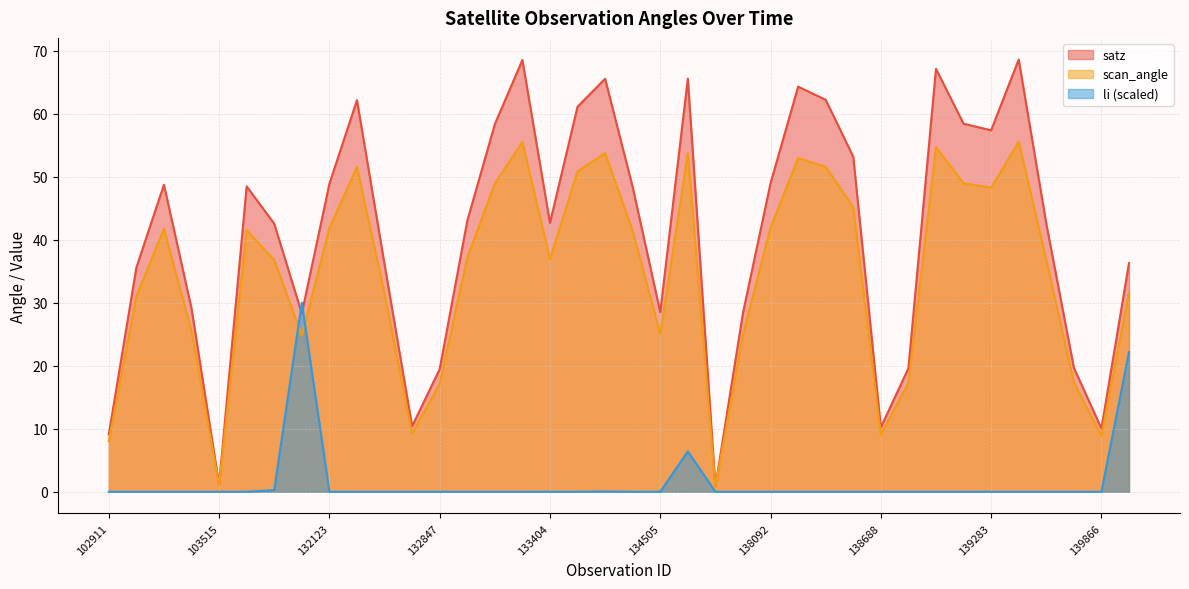

Does the chart have visible grid lines?

Yes